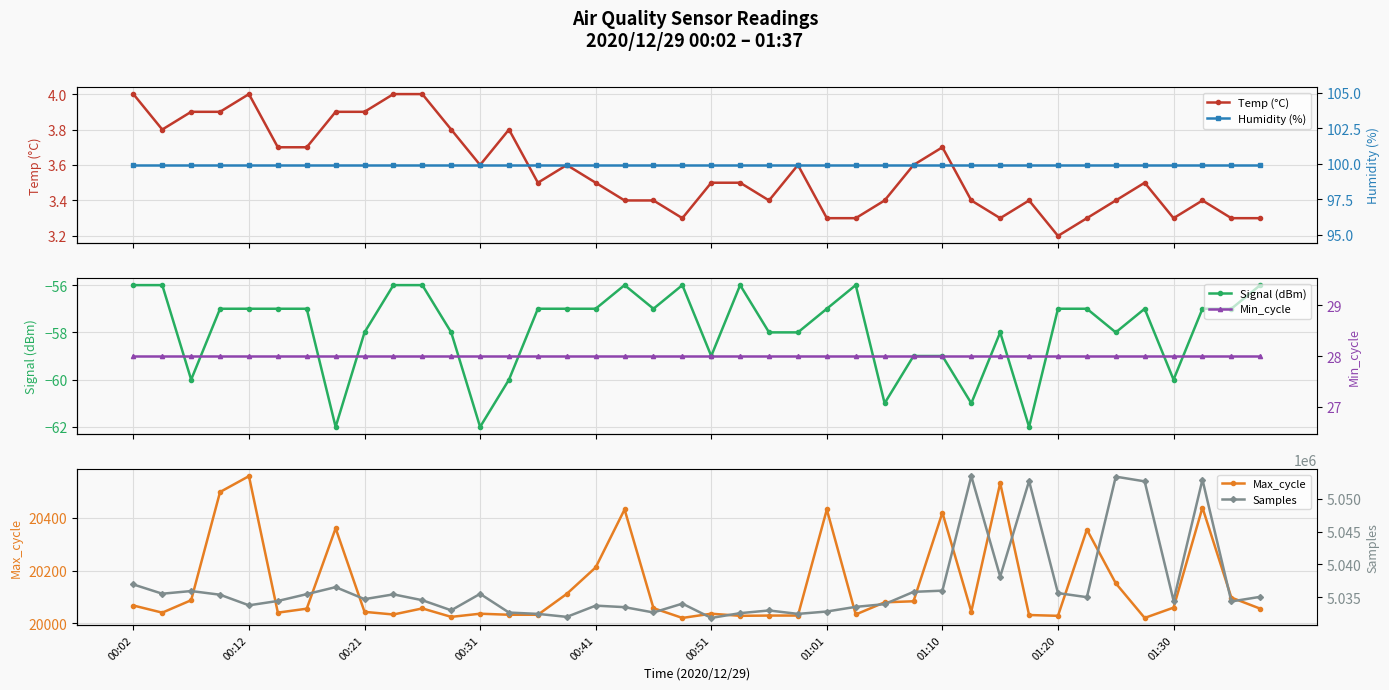

Which series has the largest range (max minus min)?

Samples